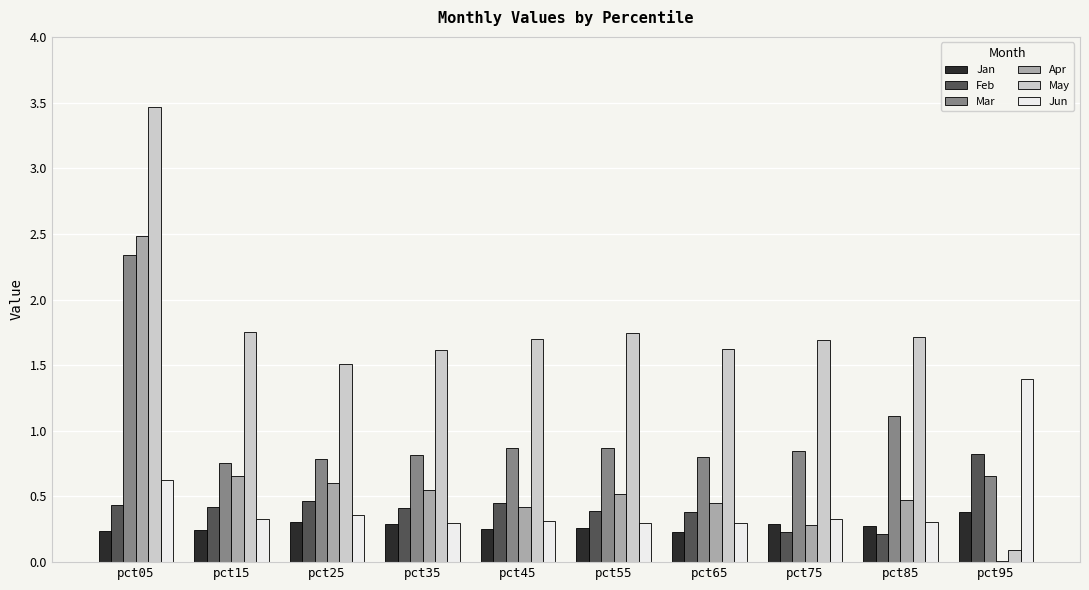

At which category does the chart reach its peak across all series?

pct05